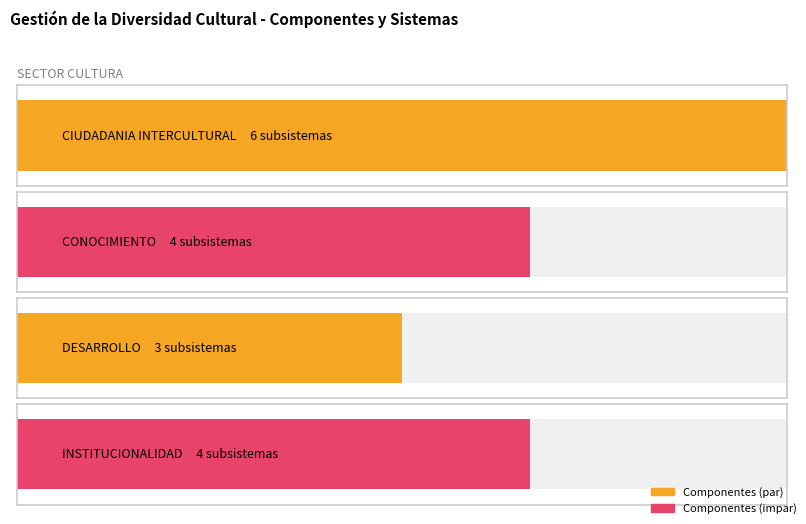

What is the difference between the values at DESARROLLO and CIUDADANIA INTERCULTURAL?

3